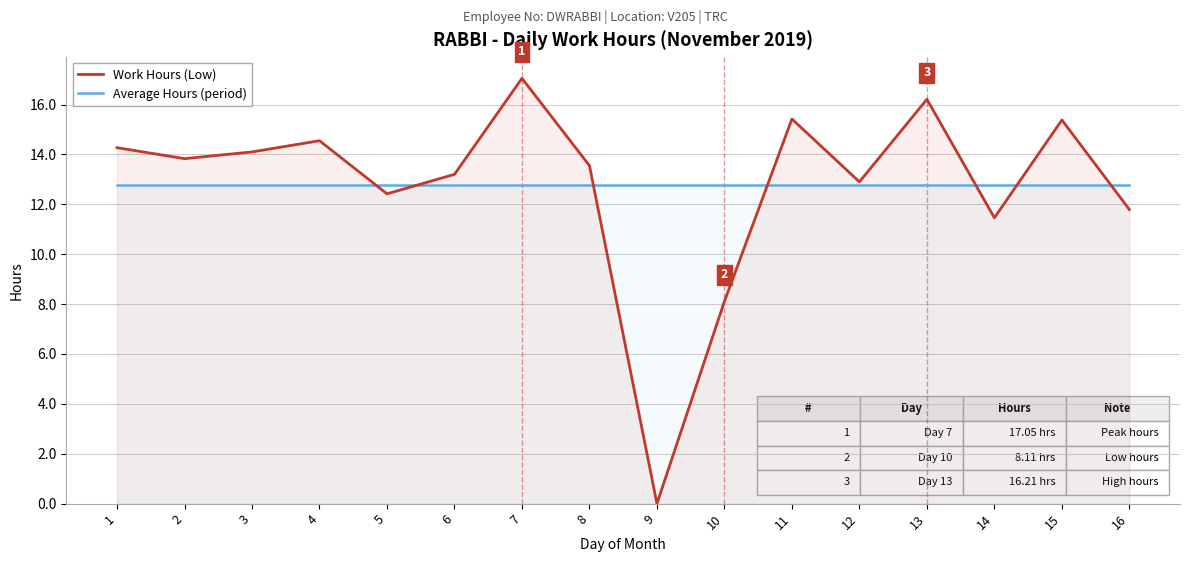

Which category has the lowest value across all series?

9